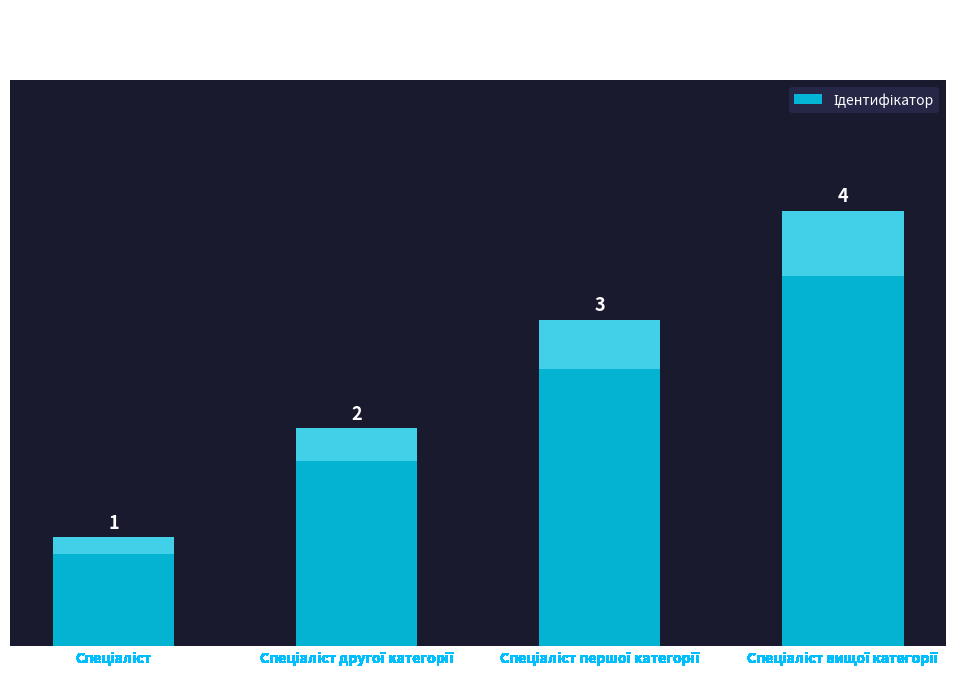

What is the maximum value shown in the chart?

4